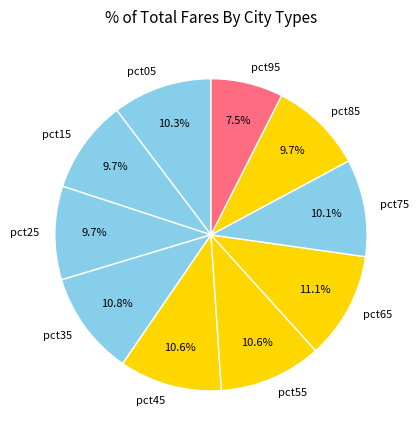

Is there a majority slice in this chart?

No